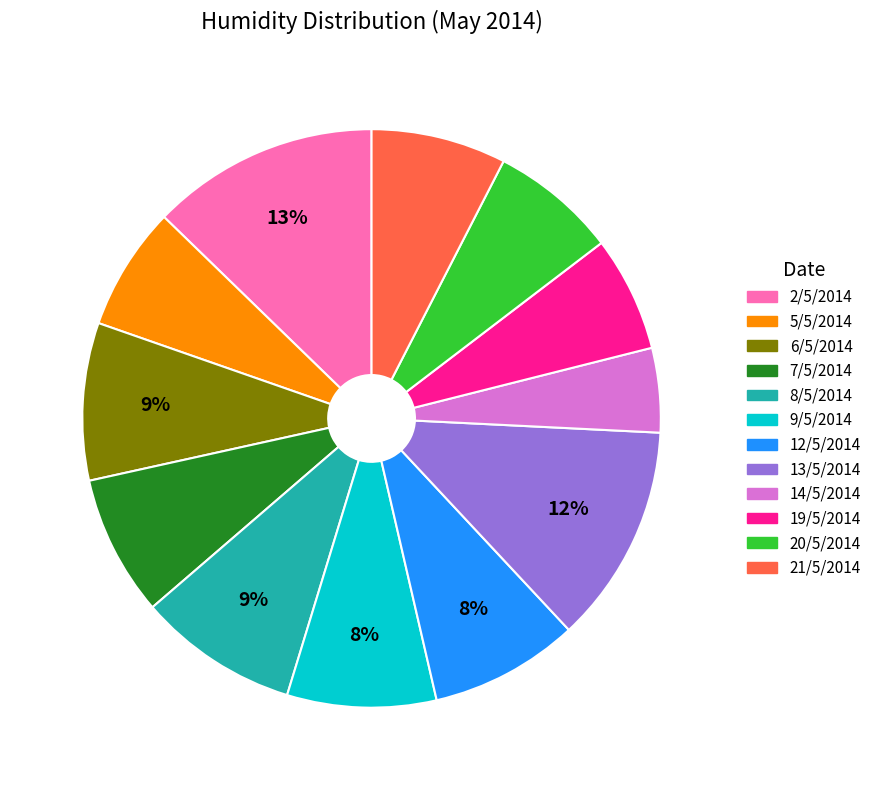

Count the number of slices in the pie.

12